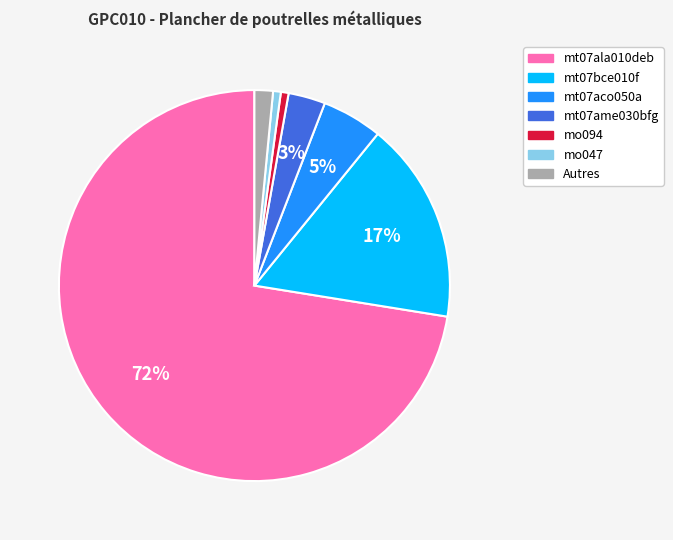

To the nearest percent, what is the average slice percentage?

14%